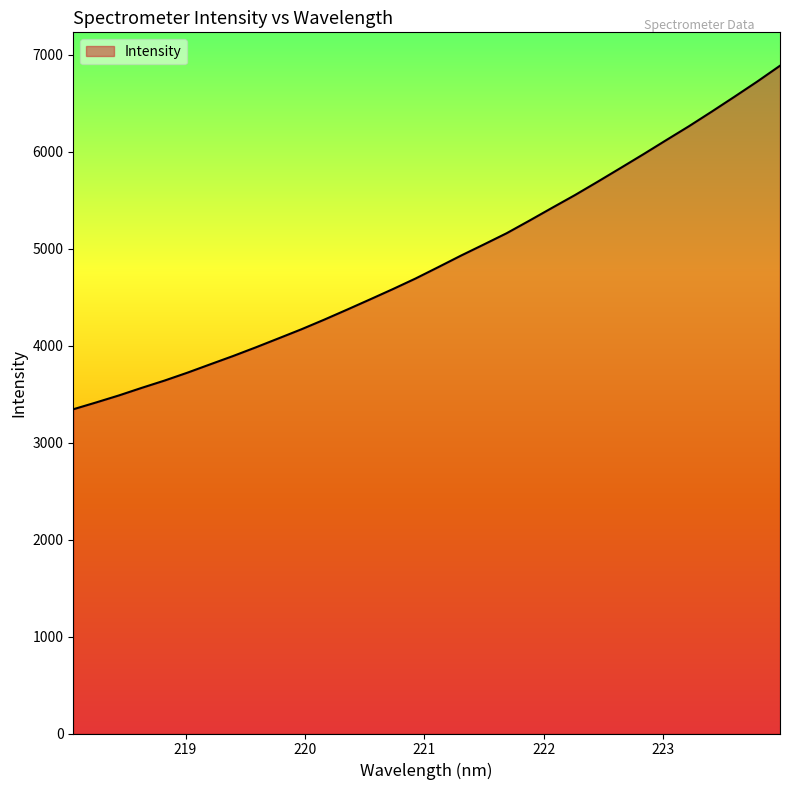

What is the smallest value displayed?

3344.1